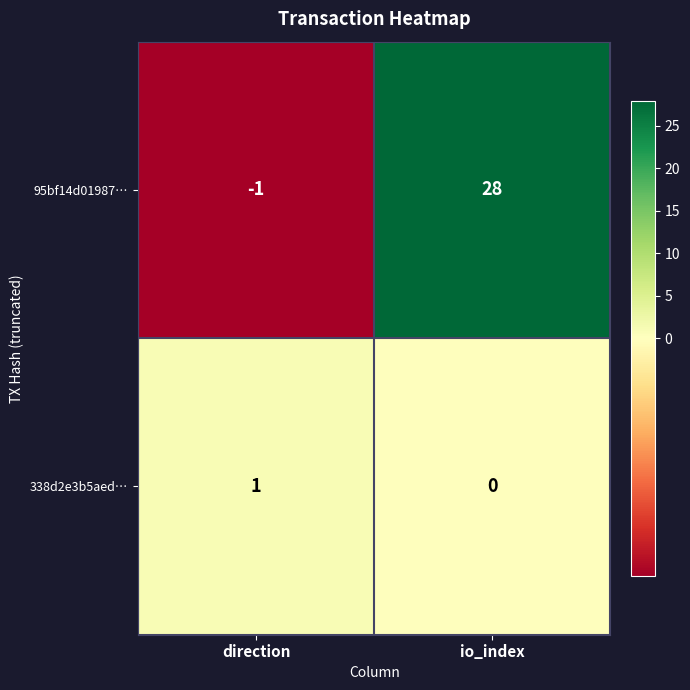

At which label is 338d2e3b5aed… closest to 0?

io_index